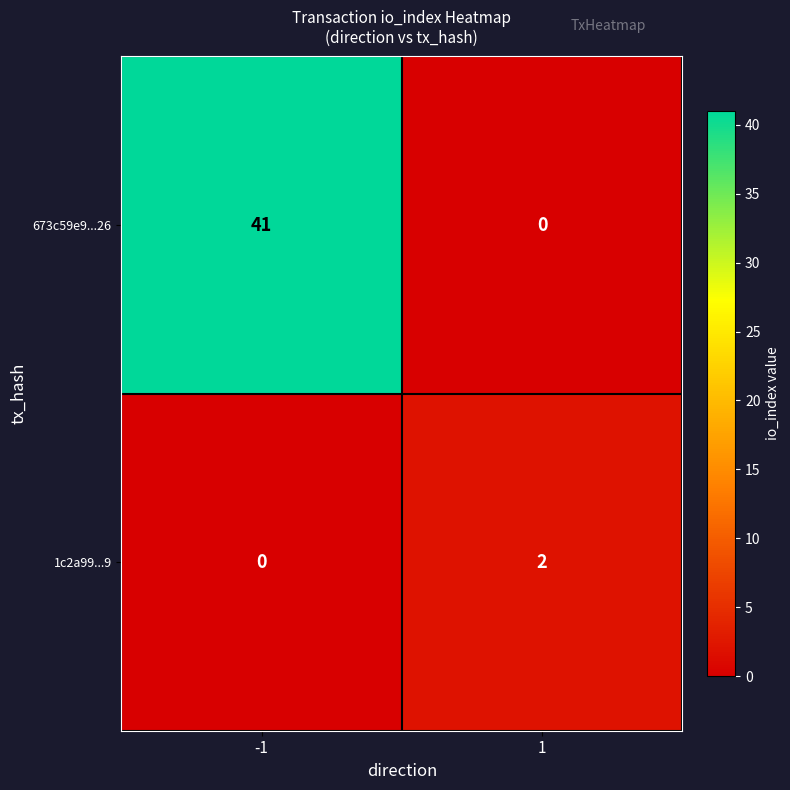

Which series has the largest total across all categories?

673c59e9...26